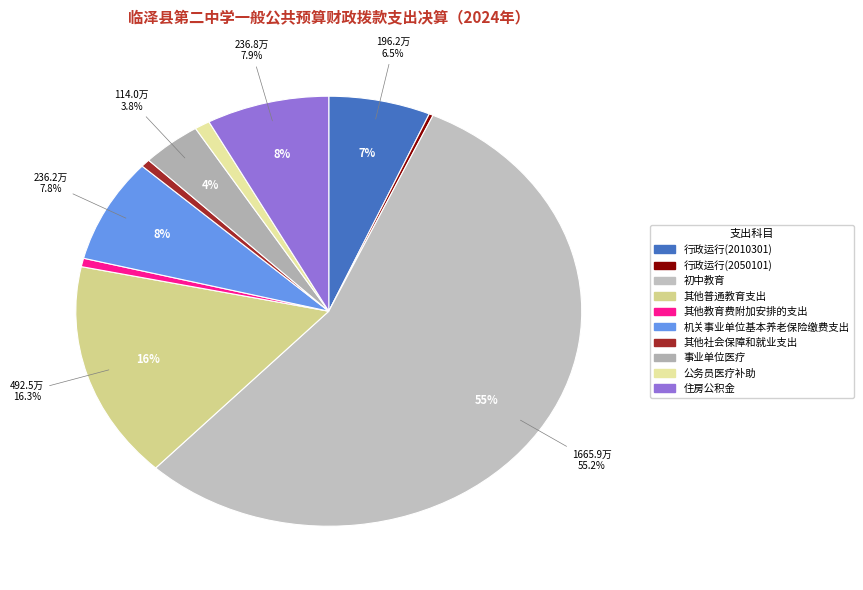

Is it true that 住房公积金 is 19% of the pie?

False